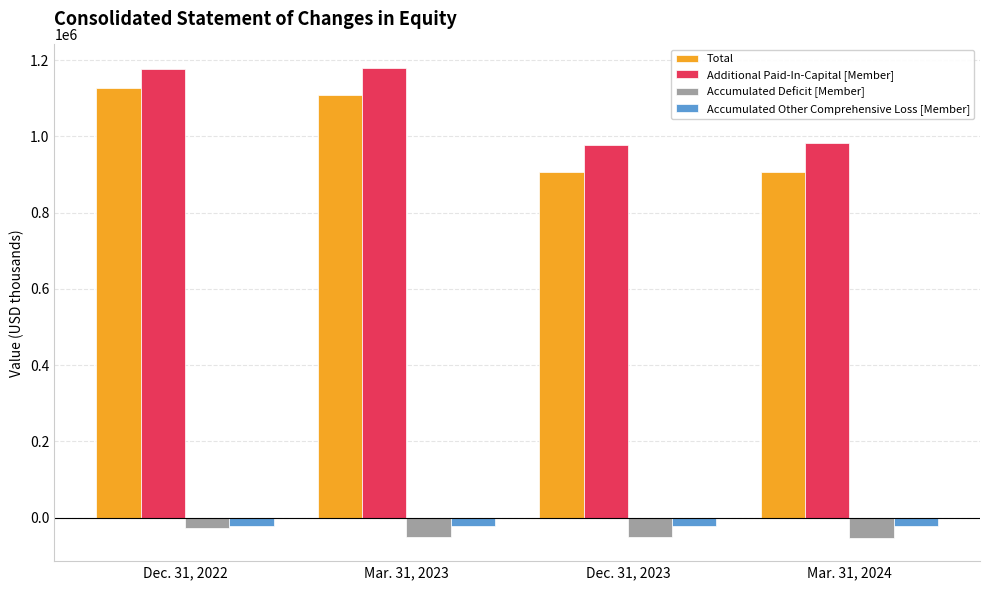

Where does the Total series first go above 1107327?

Dec. 31, 2022